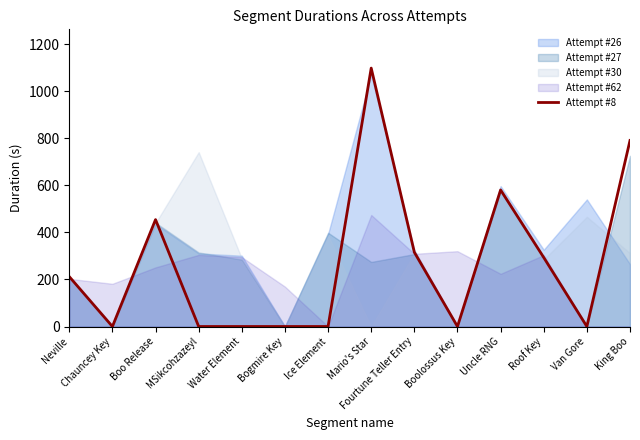

True or false: Attempt #8 has a value of 1098.9 at Mario's Star.

True